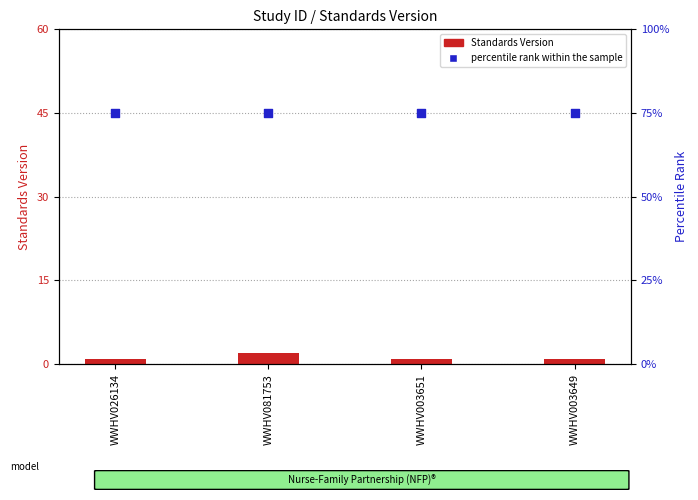

What is the total value across all series at WWHV003649?

76